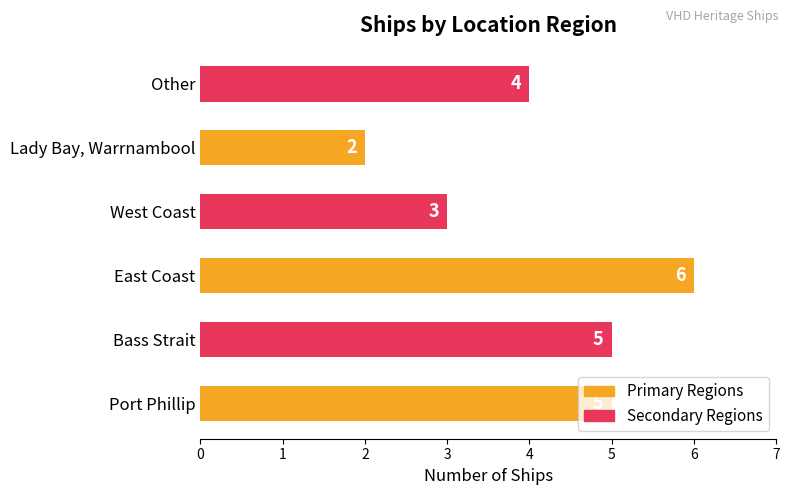

Does the chart contain stacked bars?

No